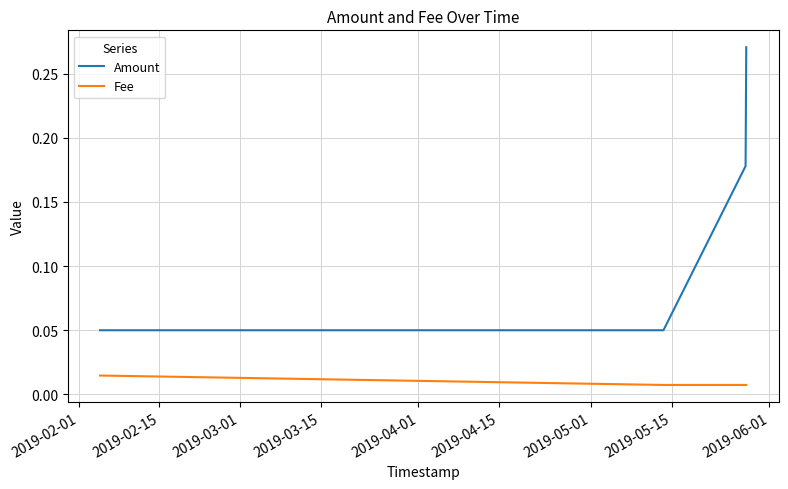

What is the sum of all Amount values?

0.5